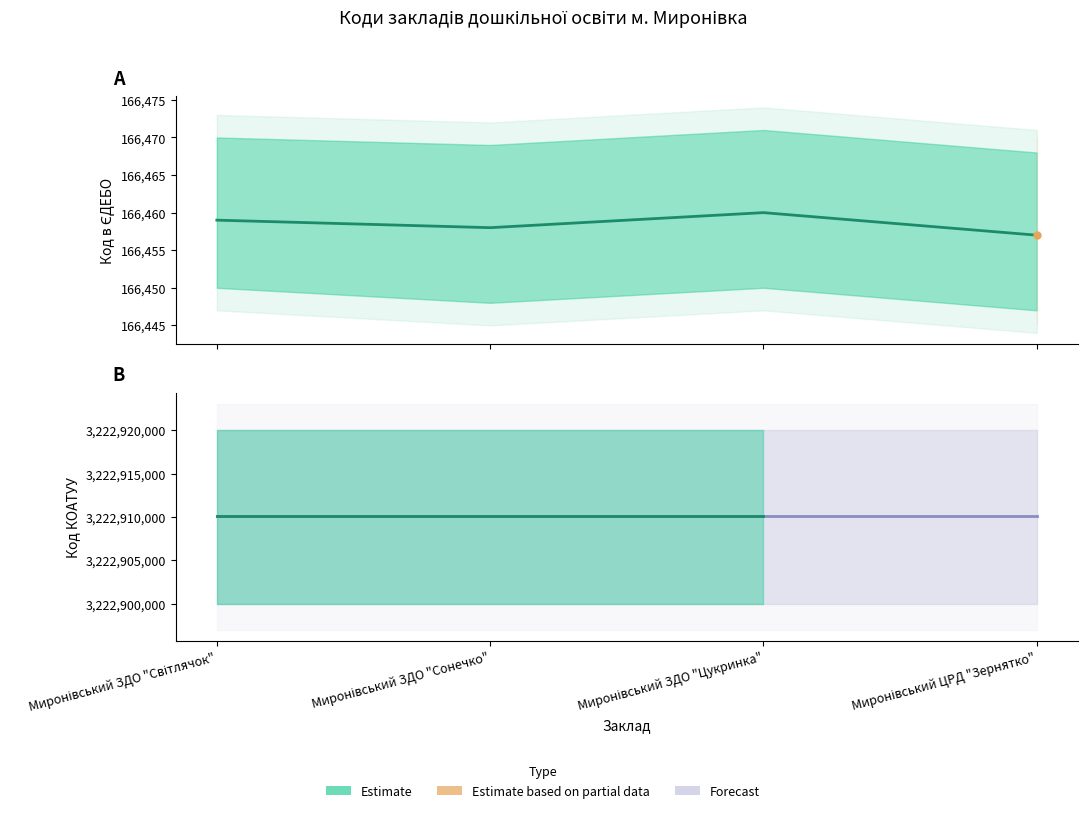

What position from the left is Миронівський ЦРД "Зернятко"?

4